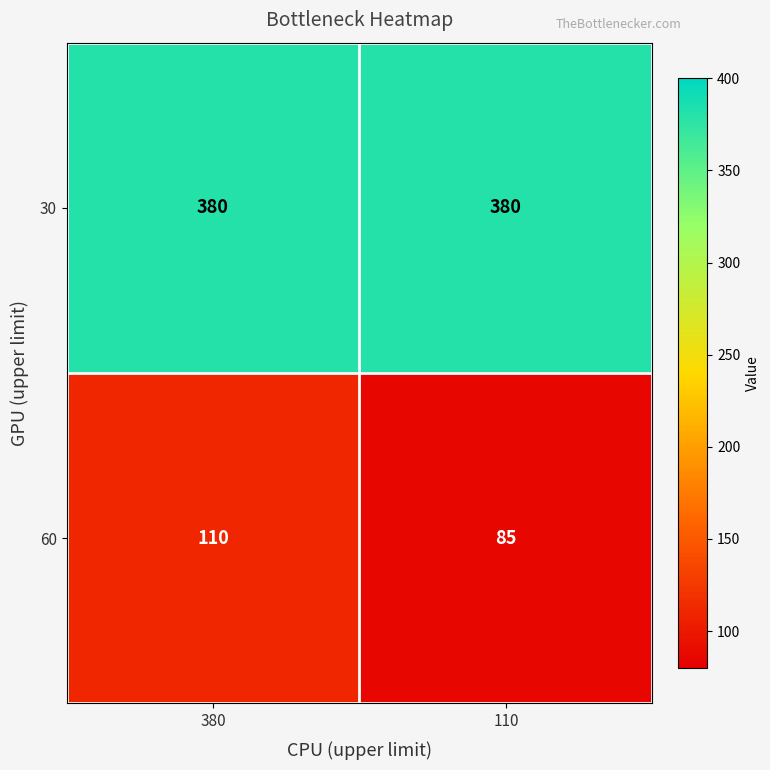

Rank the series at 110 from lowest to highest value.

60, 30